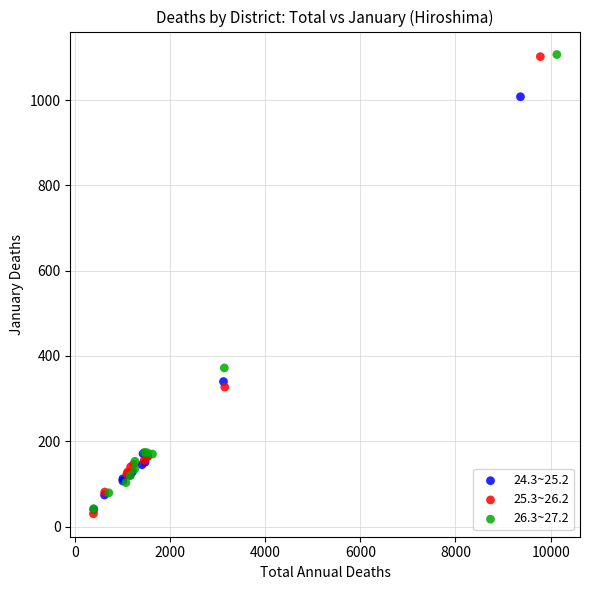

Which series contains the lowest Y value?

25.3~26.2